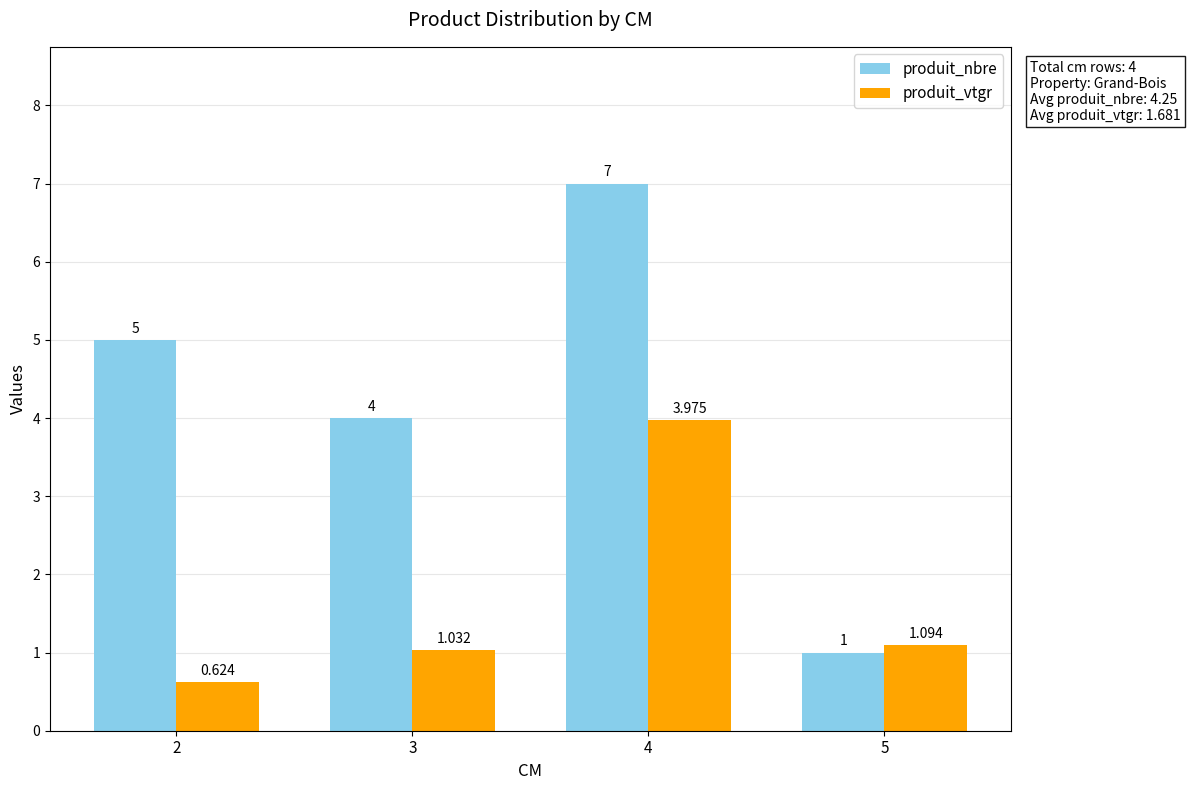

Rank the series by their average value, from highest to lowest.

produit_nbre, produit_vtgr